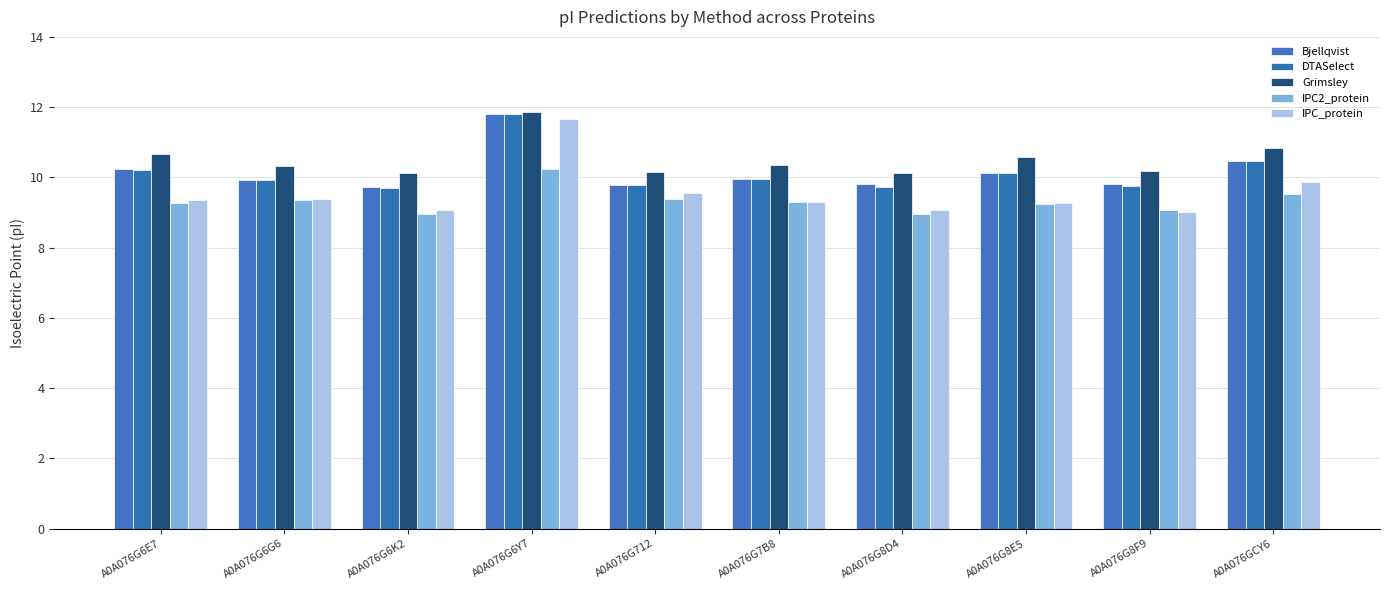

At which category is the sum across all series the highest?

A0A076G6Y7